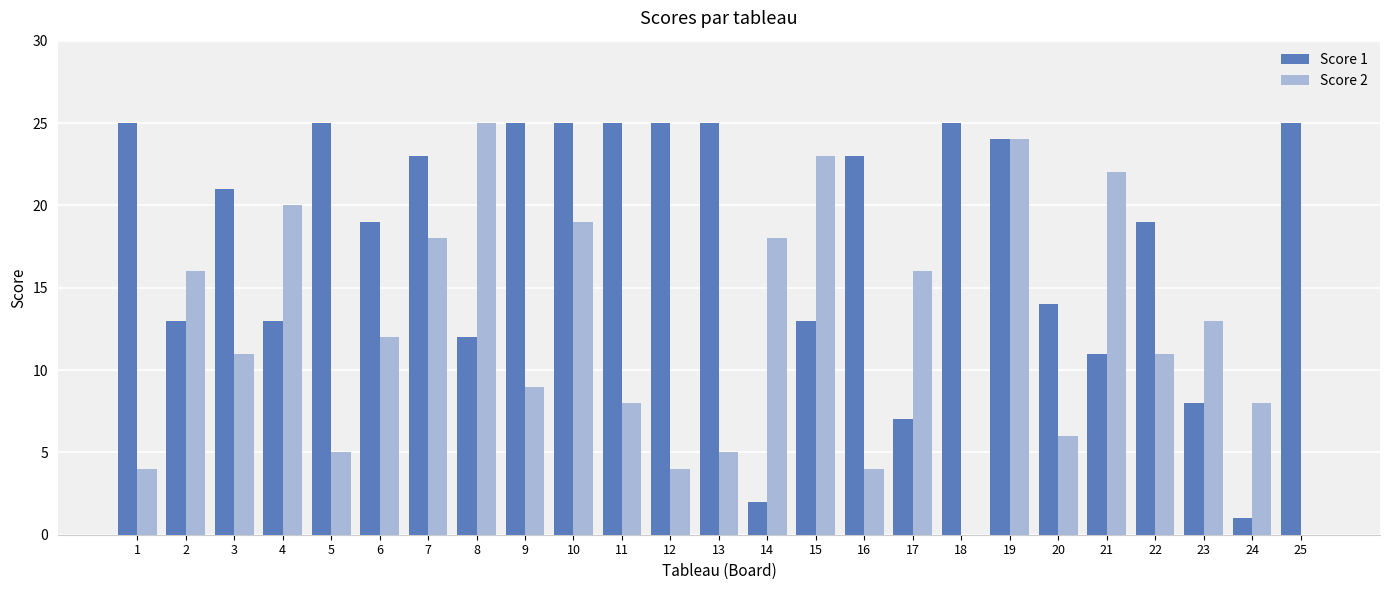

What is the sum of the Score 1 values at 1 and 21?

36